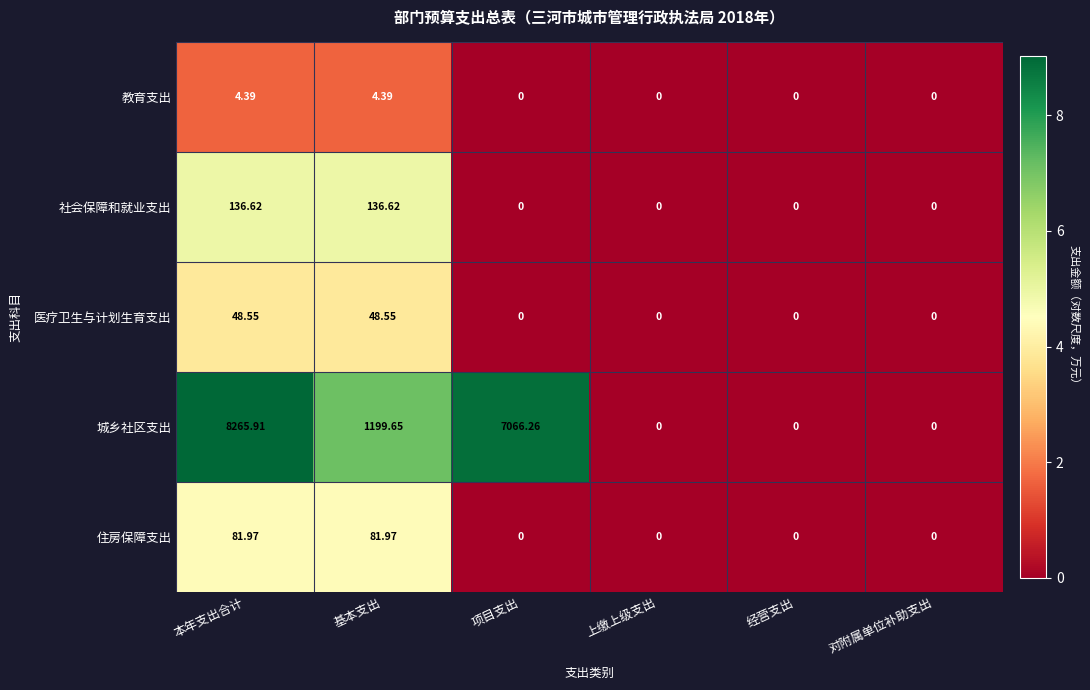

Rank the series by their maximum value, from highest to lowest.

城乡社区支出, 社会保障和就业支出, 住房保障支出, 医疗卫生与计划生育支出, 教育支出